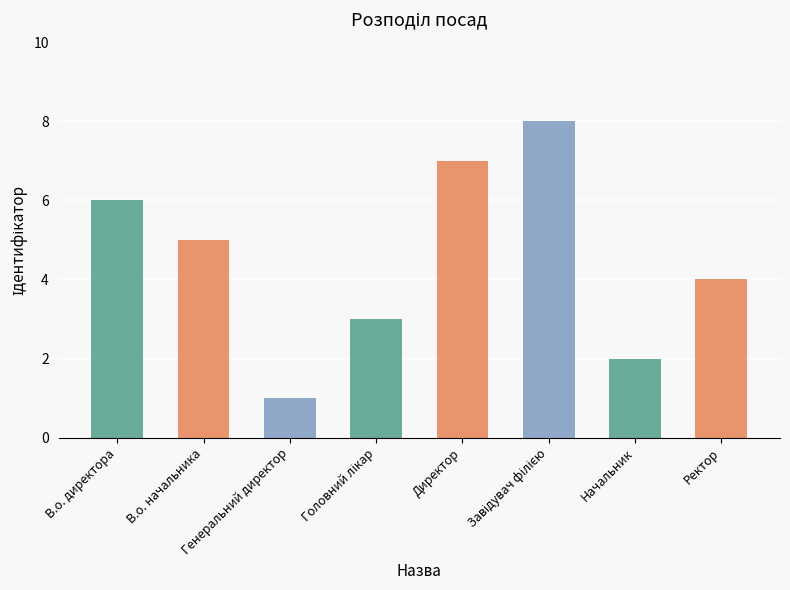

Is it true that the value at Директор is 4?

False